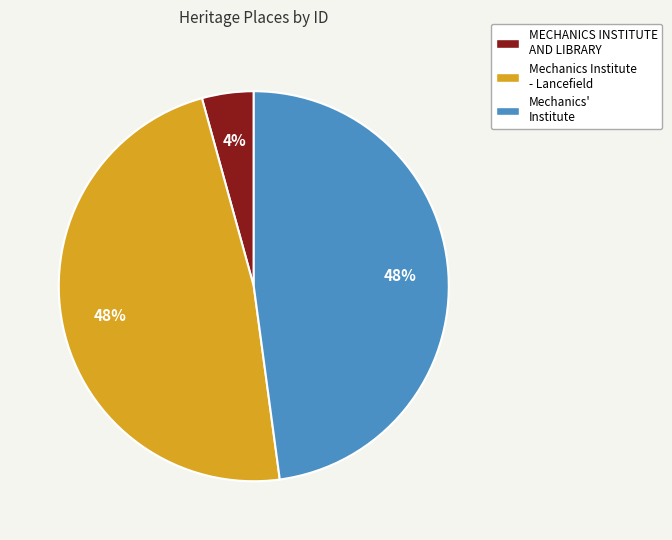

What percentage is the Mechanics' Institute slice, to the nearest percent?

48%